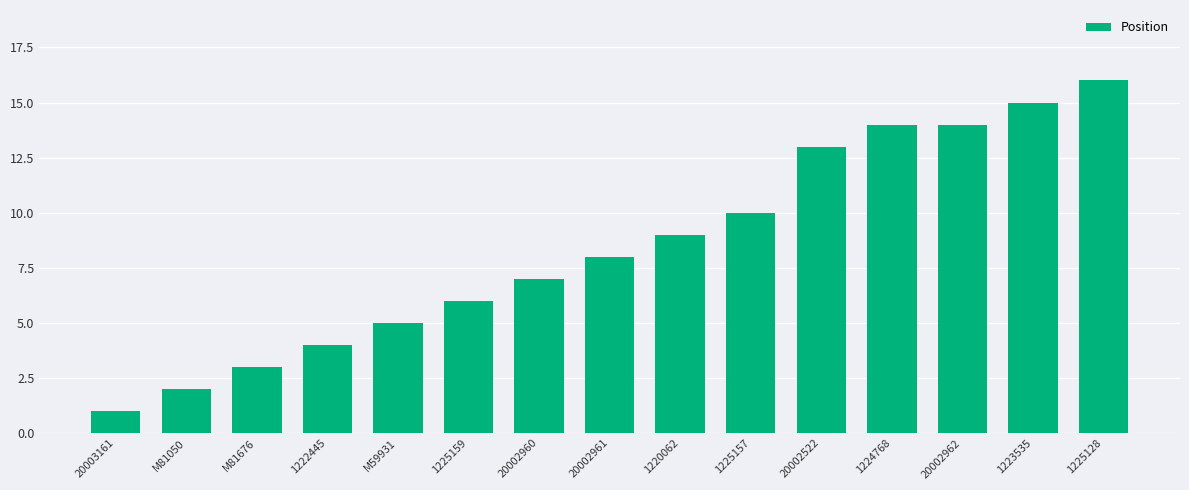

What is the difference between the second highest and minimum values?

14